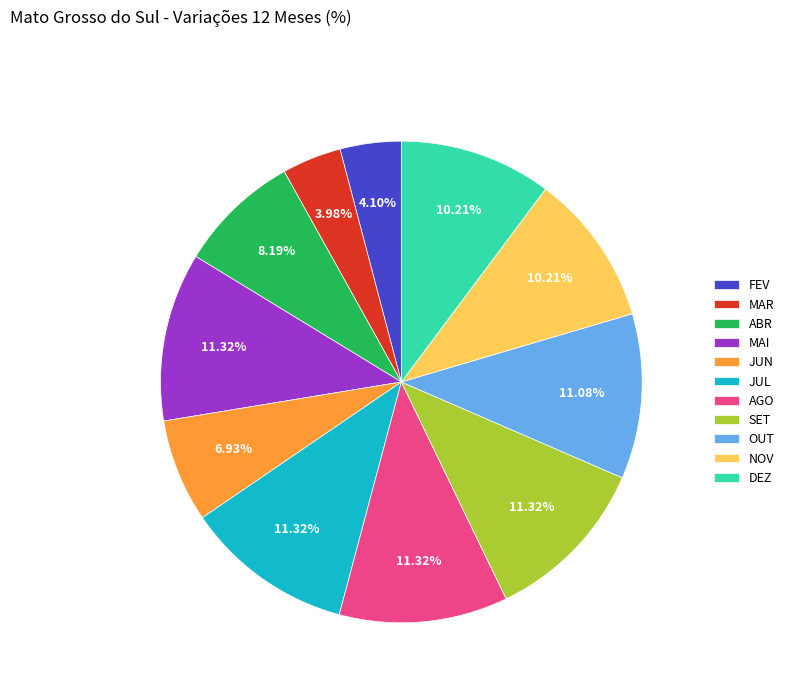

What portion of the pie excludes SET?

88.7%